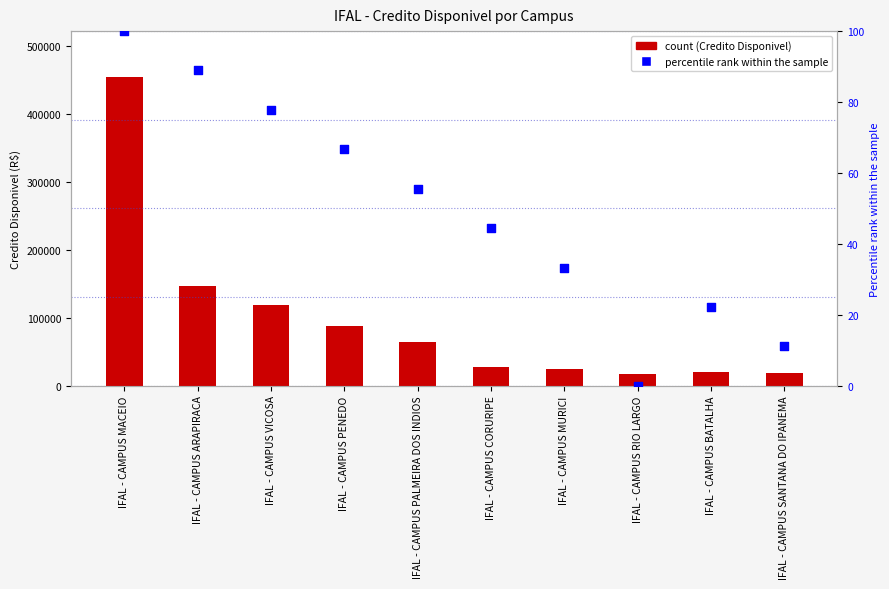

At how many categories does at least one series exceed 357166?

1